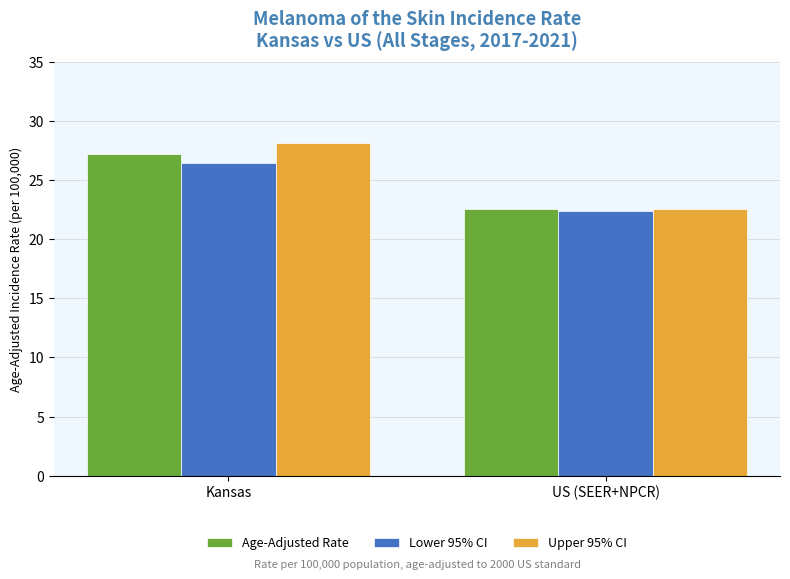

At which label does Age-Adjusted Rate first exceed 27?

Kansas